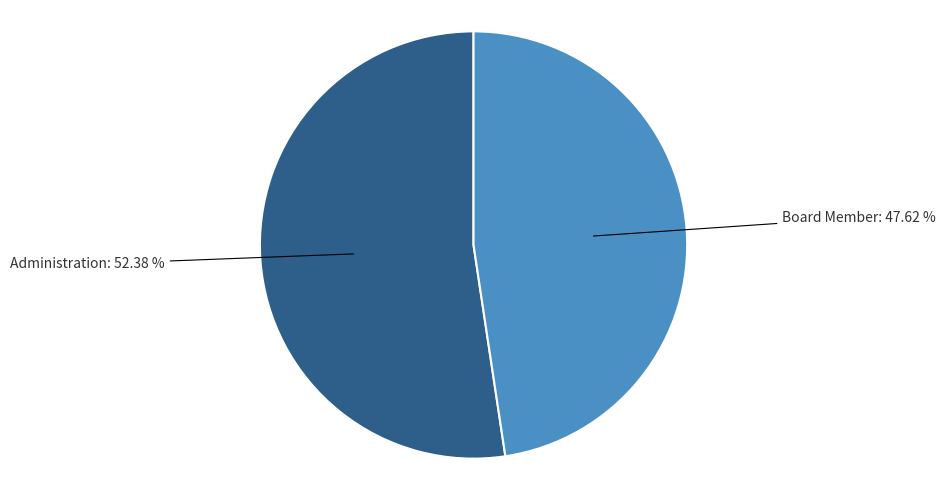

To the nearest percent, what is the average slice percentage?

50%